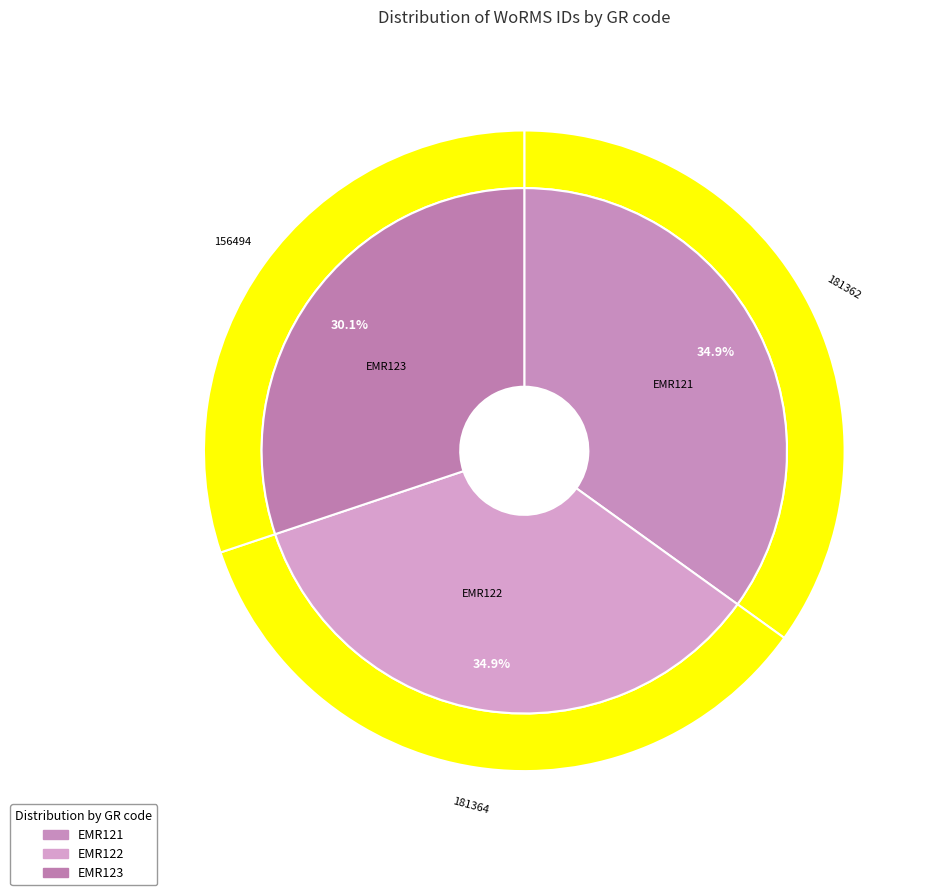

To the nearest percent, what is the average slice percentage?

33%